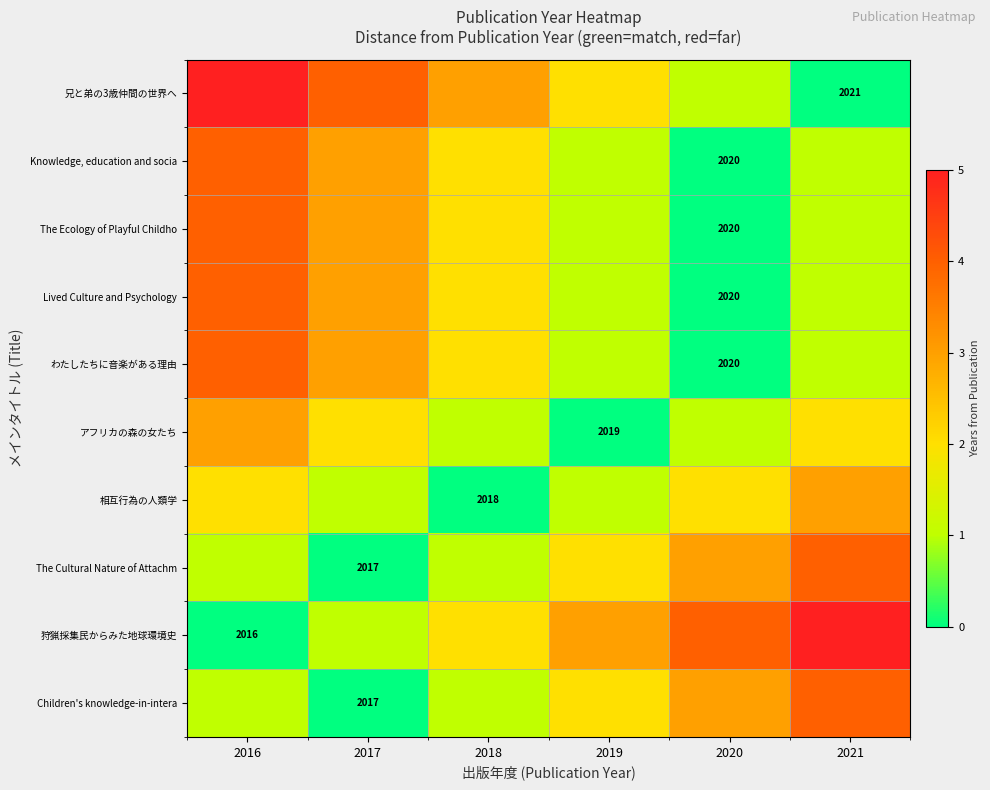

The value of The Ecology of Playful Childho at 2020 is 2761. True or false?

False